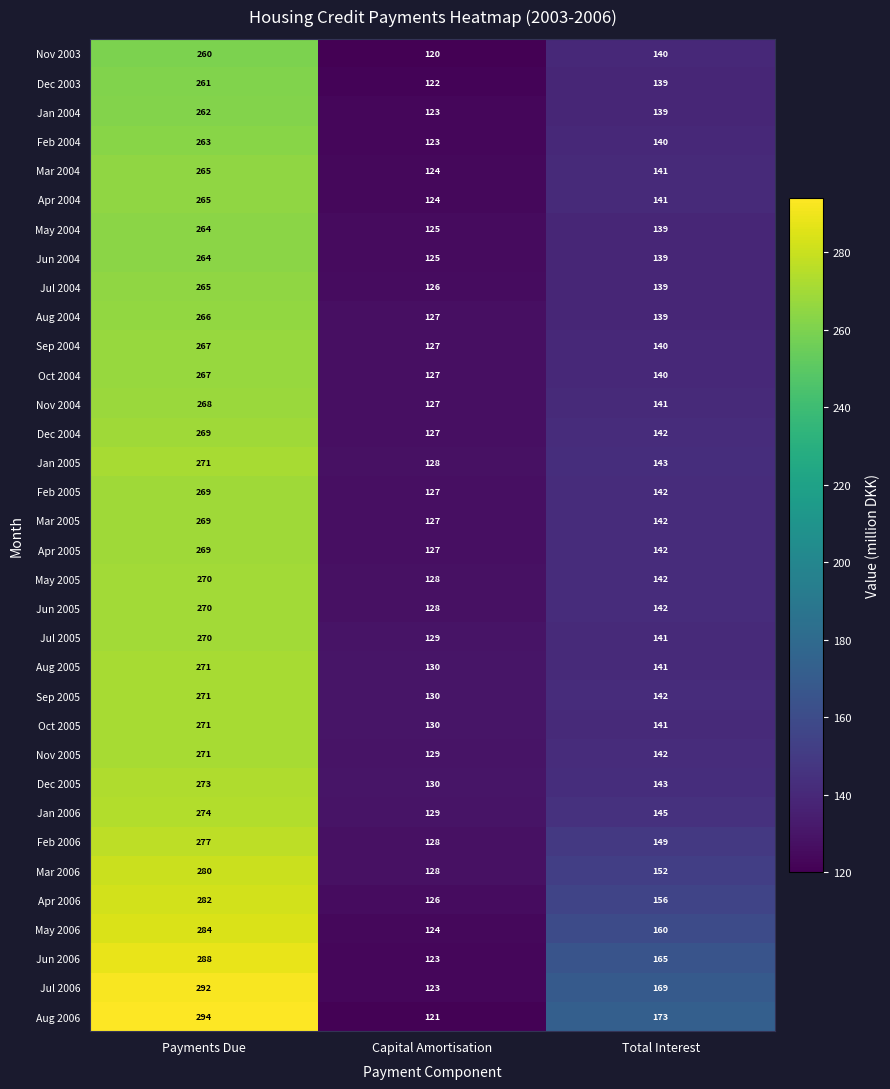

Is the value of Apr 2004 at Capital Amortisation greater than the value of Aug 2004 at Total Interest?

No